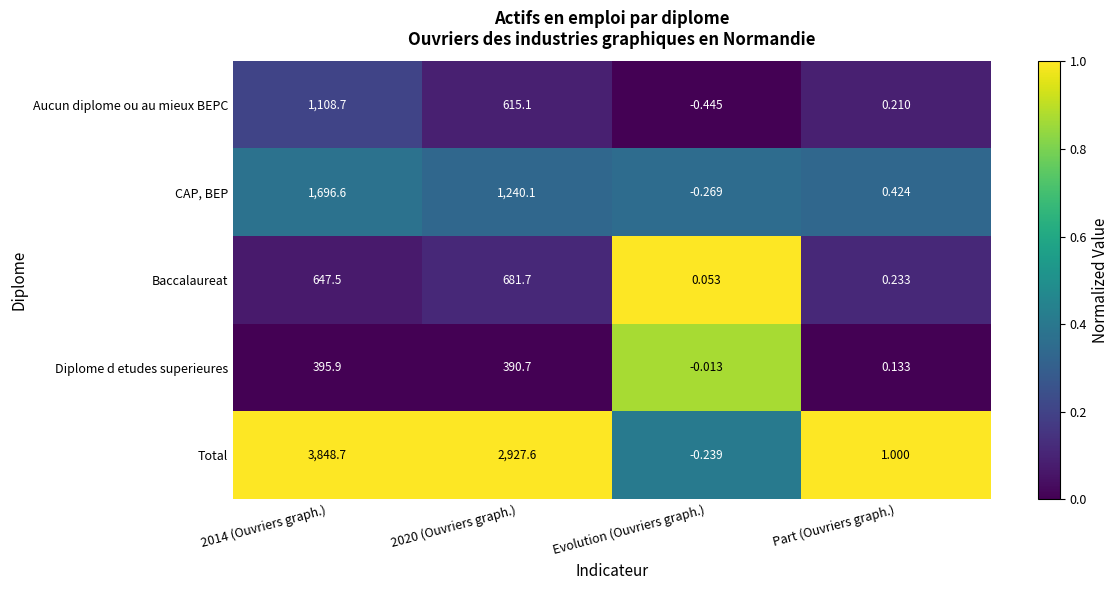

Which category has the lowest value in the Total series?

Evolution (Ouvriers graph.)